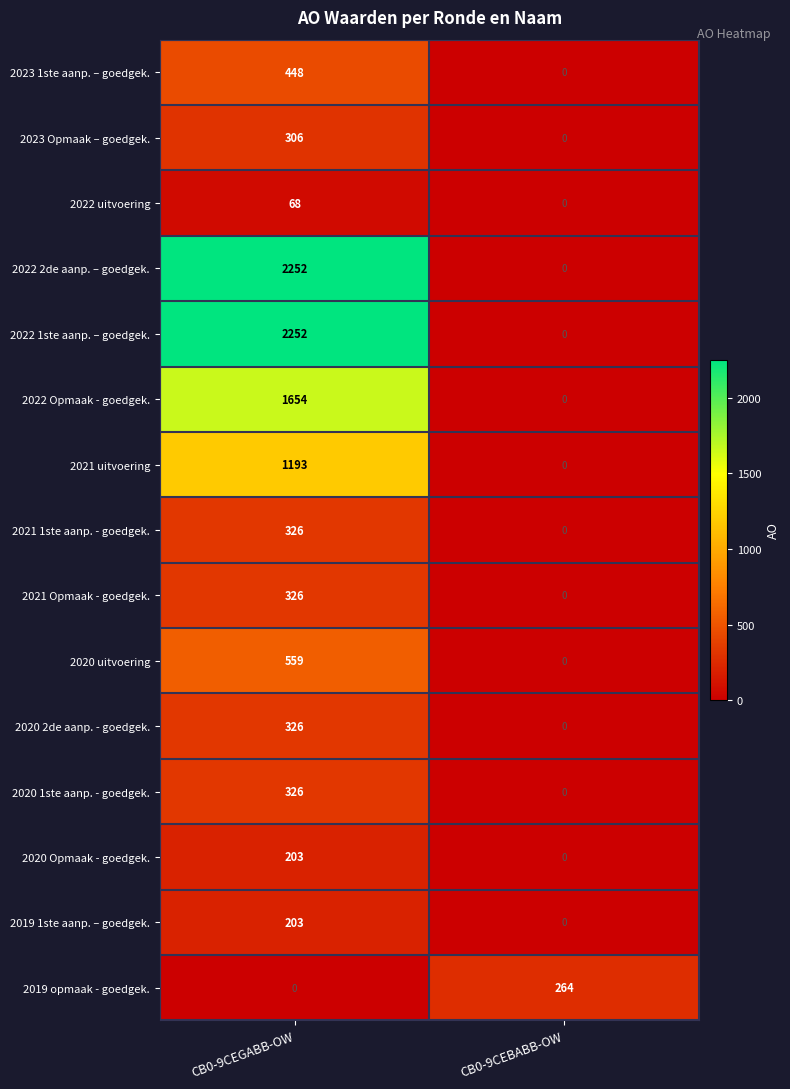

Rank the categories by 2021 1ste aanp. - goedgek. value from highest to lowest.

CB0-9CEGABB-OW, CB0-9CEBABB-OW